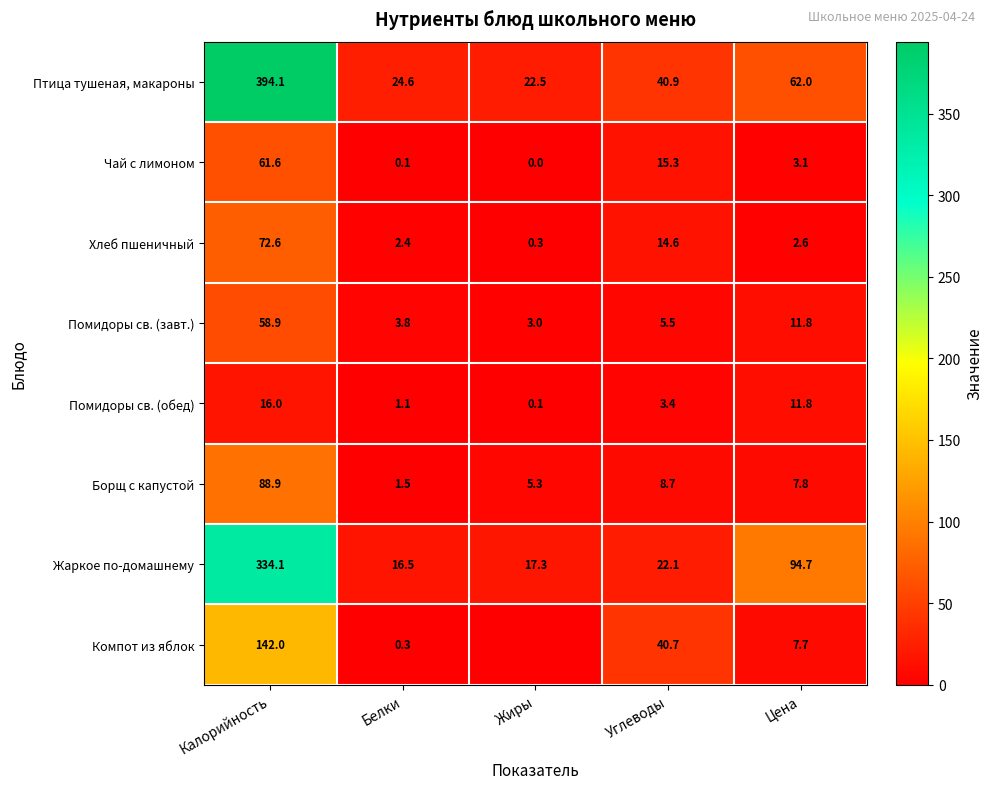

What is the spread (max minus min) of values at Калорийность?

378.1